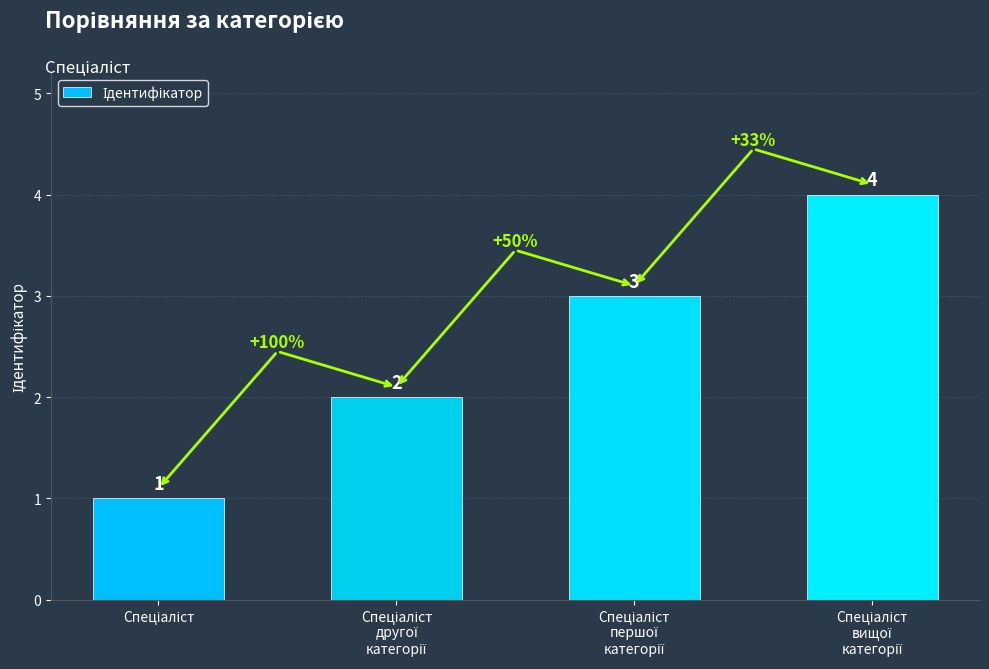

What is the greatest value displayed?

4